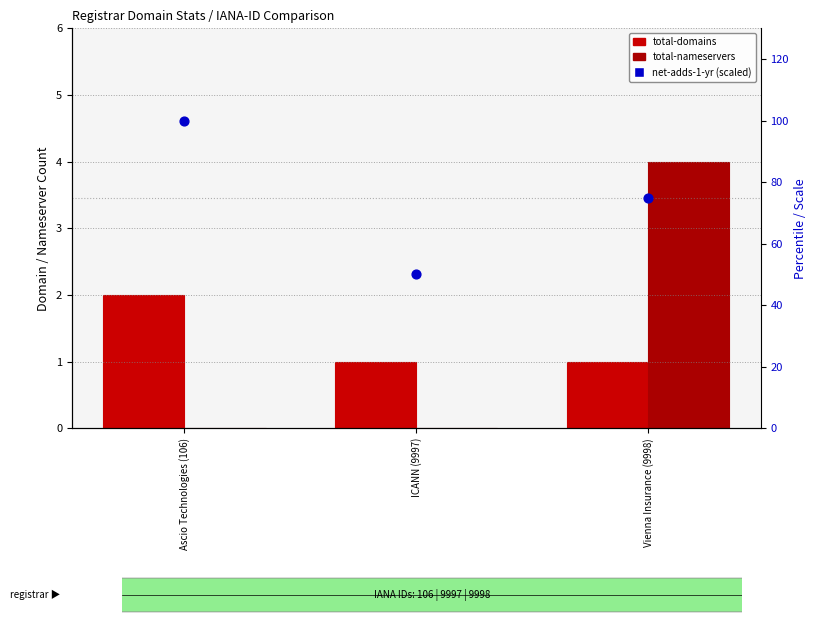

At which category is the sum across all series the highest?

Ascio Technologies (106)